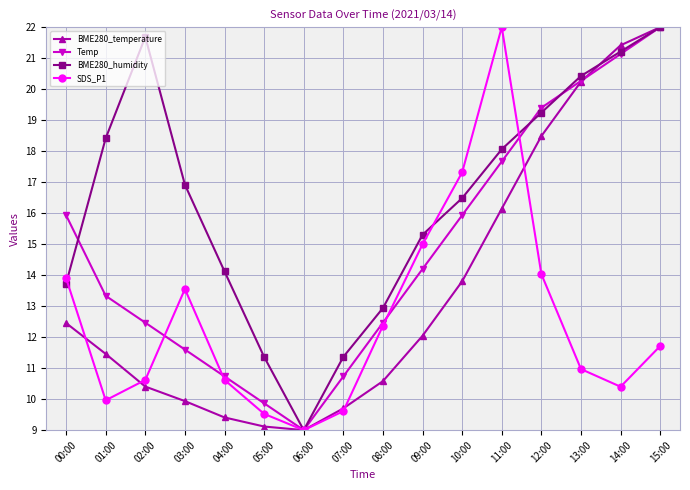

What is the average value of the Temp series?

14.8